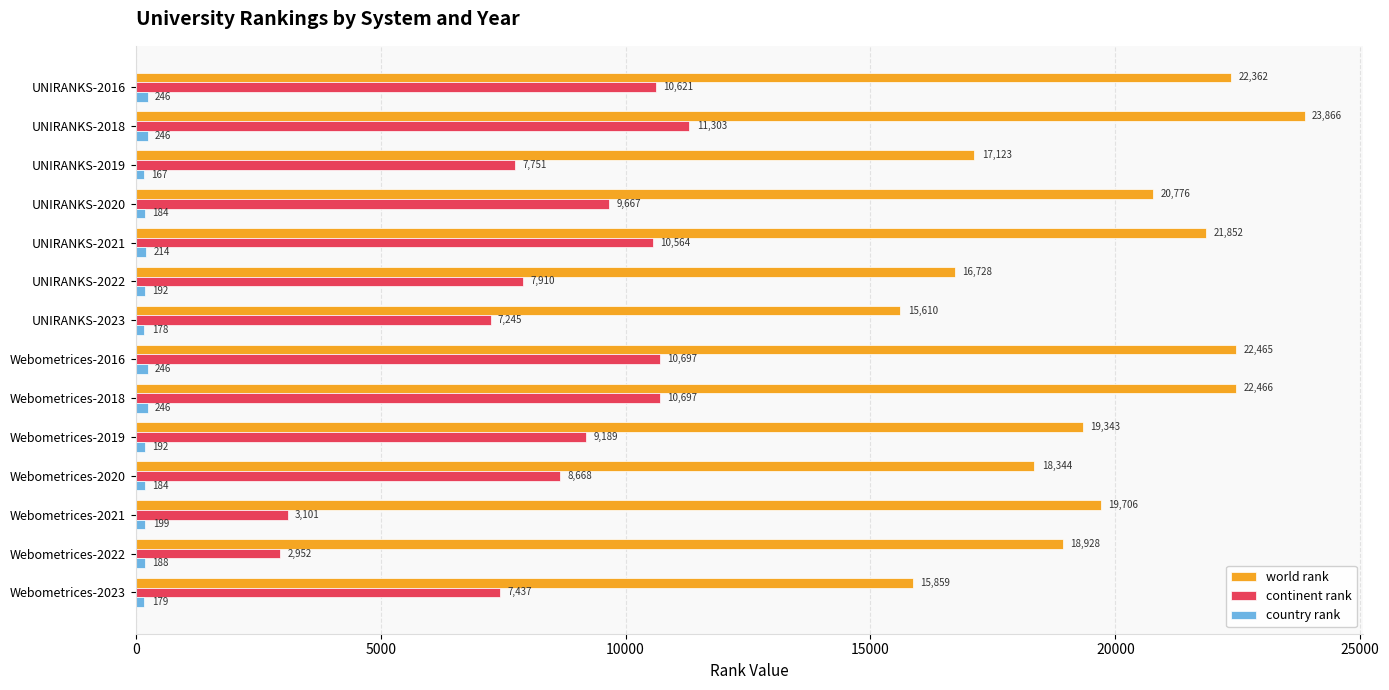

Read the continent rank value at UNIRANKS-2018, to the nearest 50.

11300